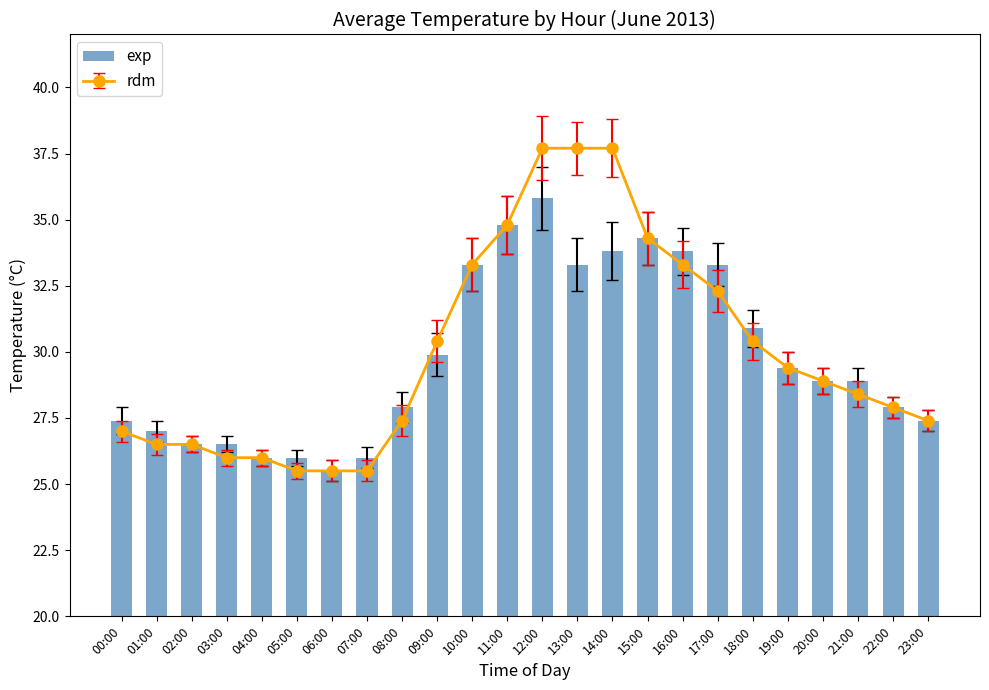

What position from the right is 20:00?

4